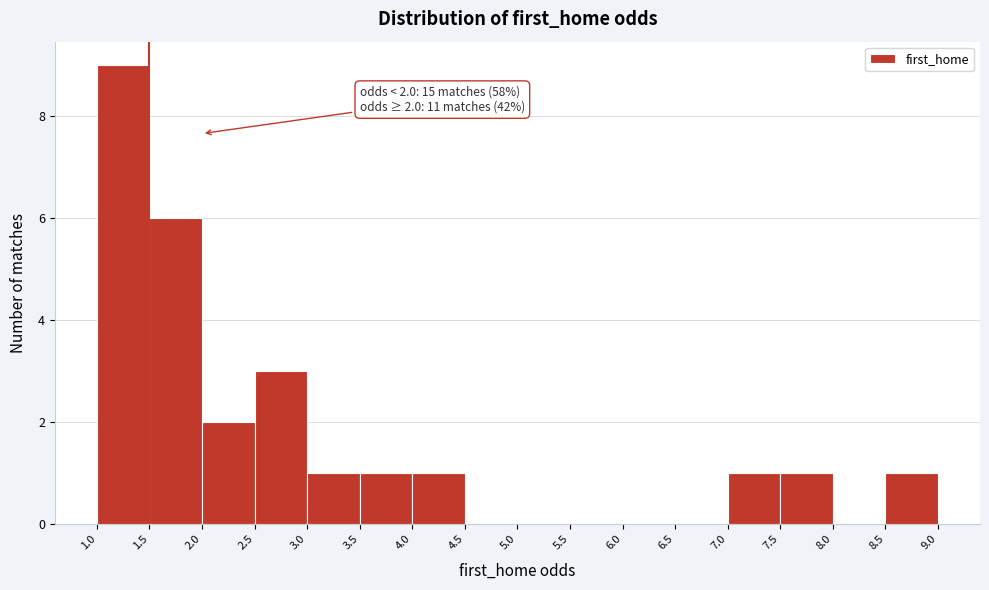

Which range on the x-axis has the tallest bar?

1.0 to 1.5